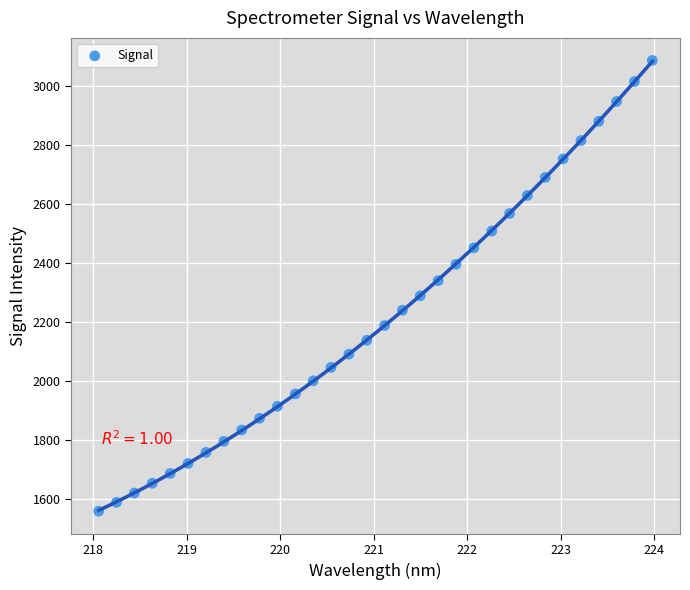

What is the range of Y values (max minus min)?

1526.9